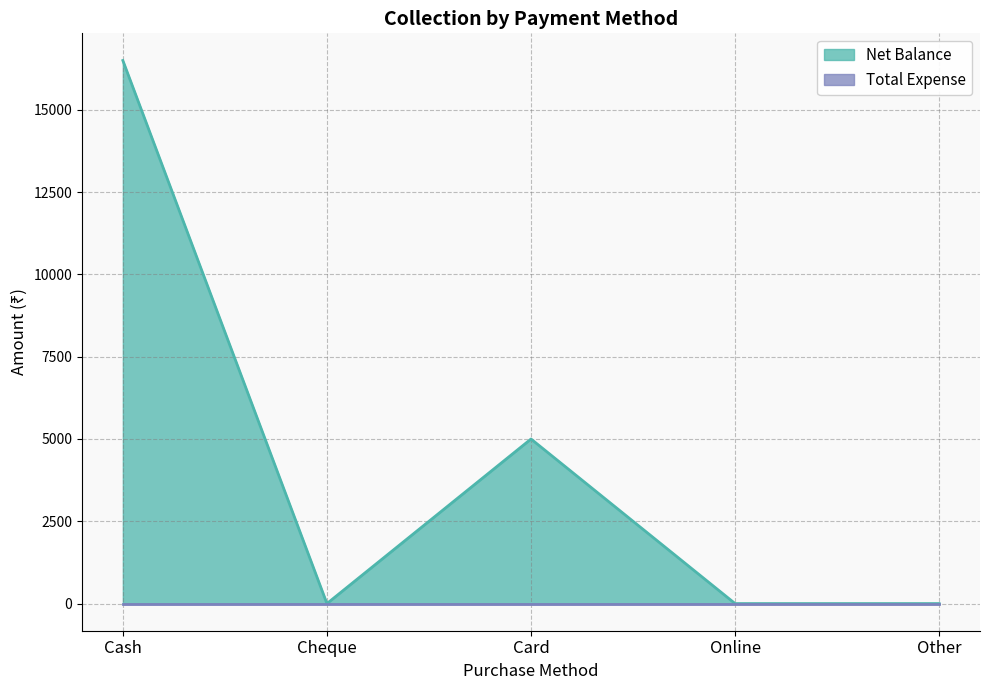

What is the change in value from Cash to Online?

-16497